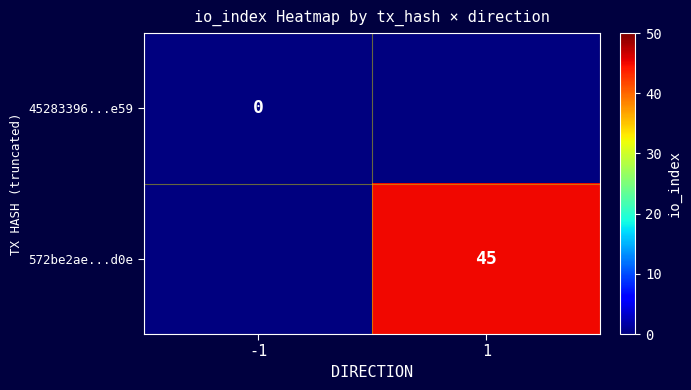

At which category is the sum across all series the highest?

1